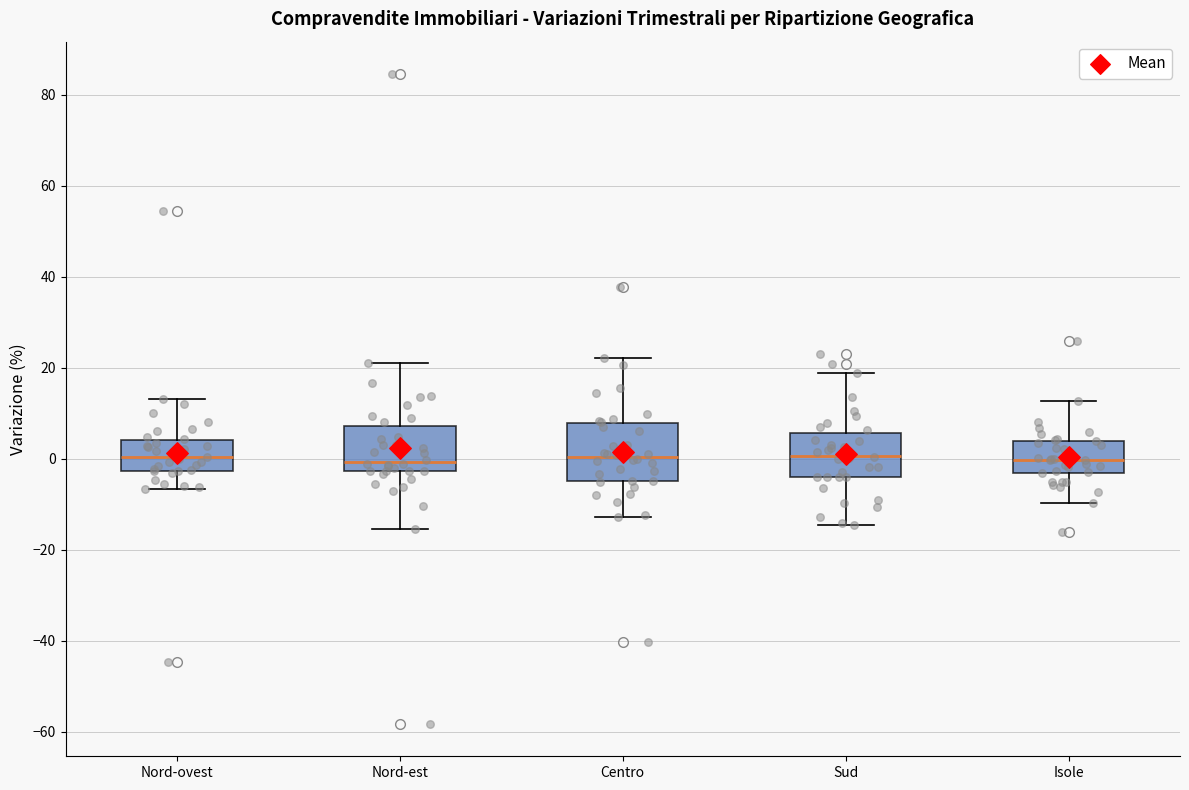

Reading left to right, transcribe this box plot: for each box, give where its median line is, the range the box spans, and where its two whiskers end, as read against the y-axis. The values are not printed on the chart, so give them approximately, as read against the axis.

Nord-ovest: median 0, box -2 to 4, whiskers -6 to 14
Nord-est: median 0, box -2 to 8, whiskers -16 to 22
Centro: median 0, box -4 to 8, whiskers -12 to 22
Sud: median 0, box -4 to 6, whiskers -14 to 18
Isole: median 0, box -4 to 4, whiskers -10 to 12